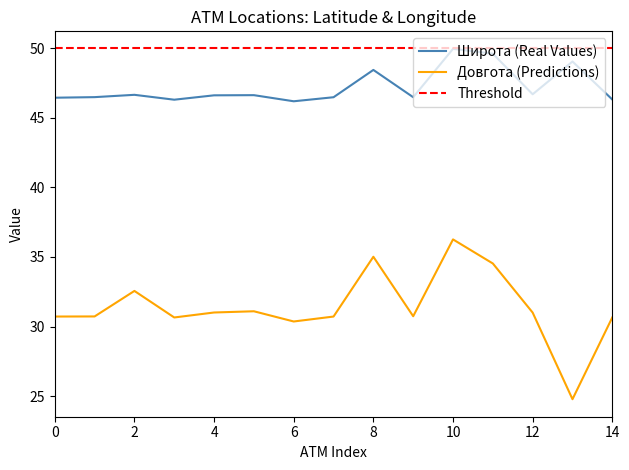

Which series has the largest total across all categories?

Real Values